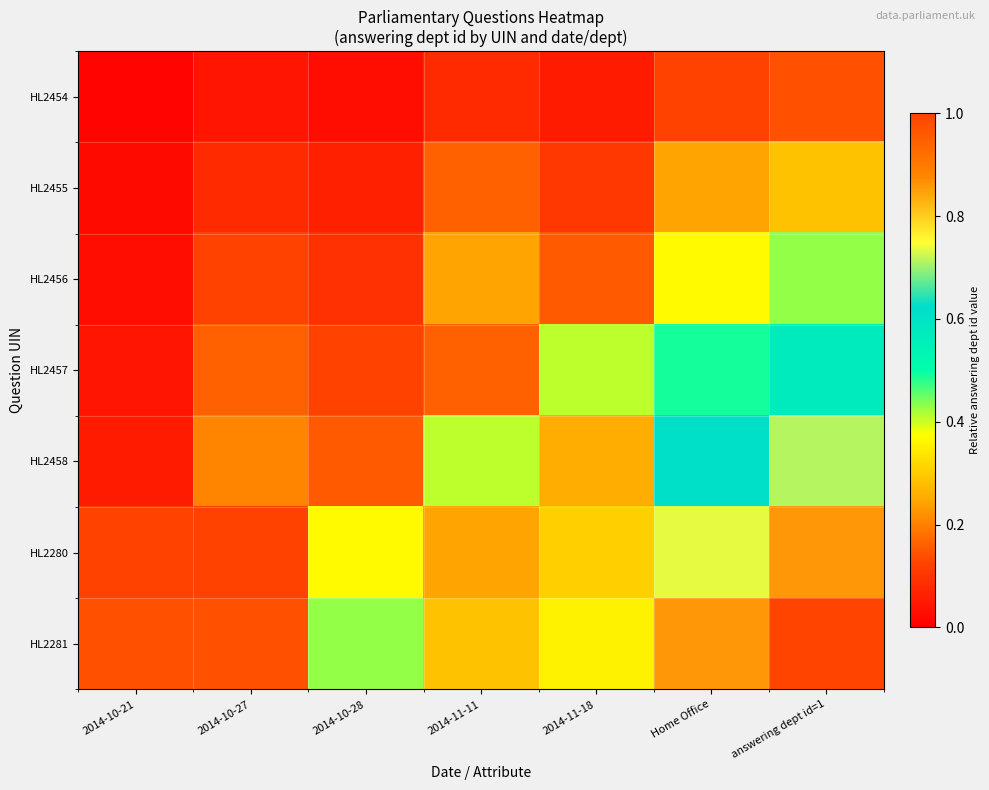

At which category is the sum across all series the highest?

answering dept id=1